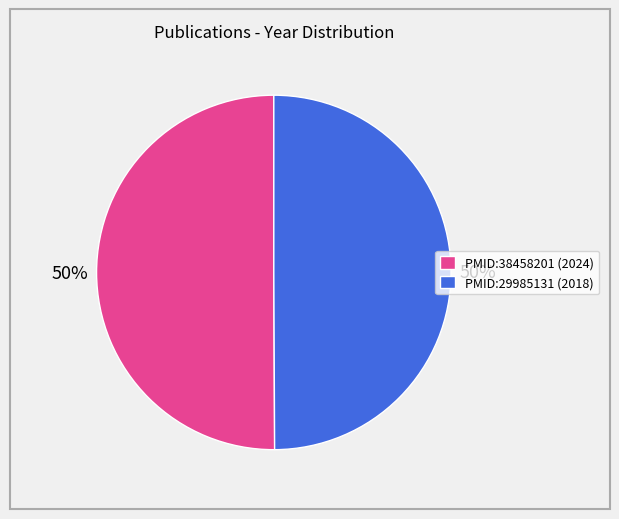

Combined, do PMID:38458201 and PMID:29985131 account for over 50%?

Yes